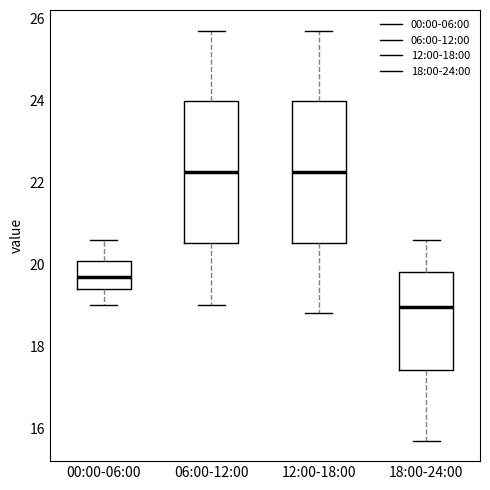

Reading left to right, read every box against the y-axis: the position of its median line, the range the box covers, and the ends of its whiskers. The values are not printed on the chart, so give them approximately, as read against the axis.

00:00-06:00: median 19.8, box 19.4 to 20.0, whiskers 19.0 to 20.6
06:00-12:00: median 22.2, box 20.6 to 24.0, whiskers 19.0 to 25.8
12:00-18:00: median 22.2, box 20.6 to 24.0, whiskers 18.8 to 25.8
18:00-24:00: median 19.0, box 17.4 to 19.8, whiskers 15.8 to 20.6